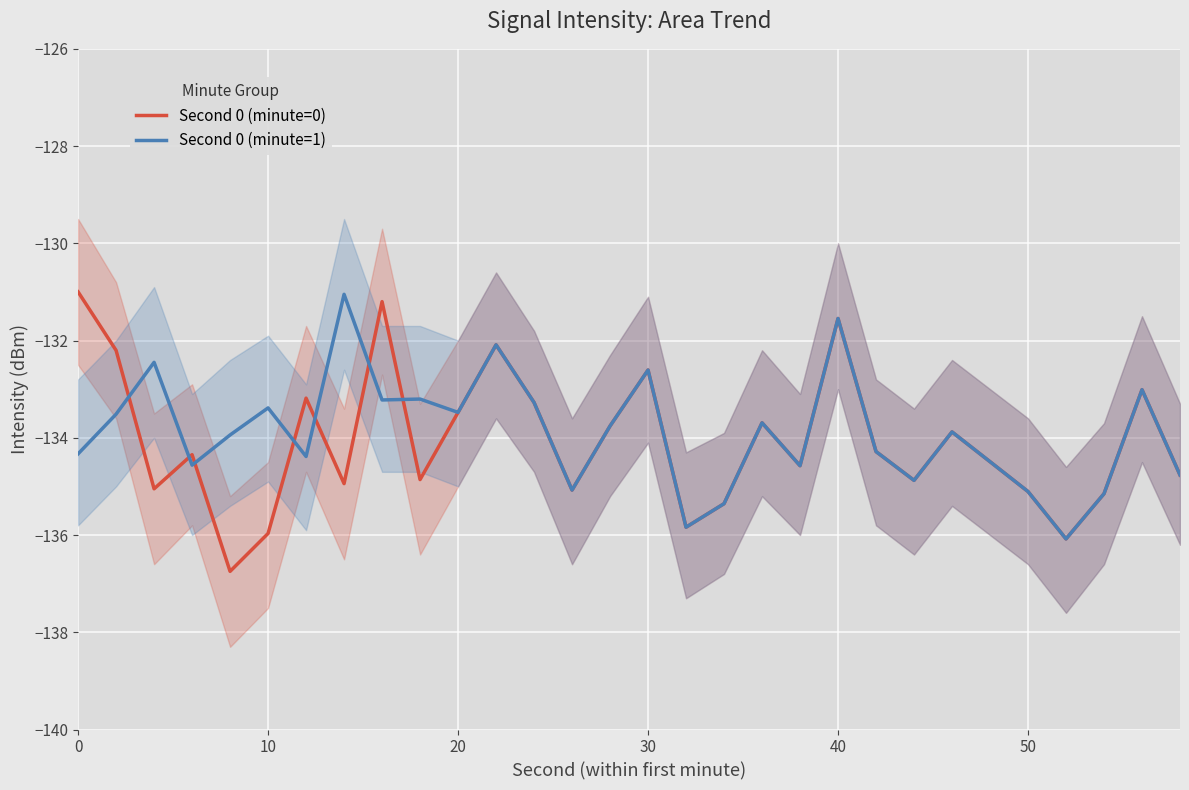

Count the number of data series in this chart.

2